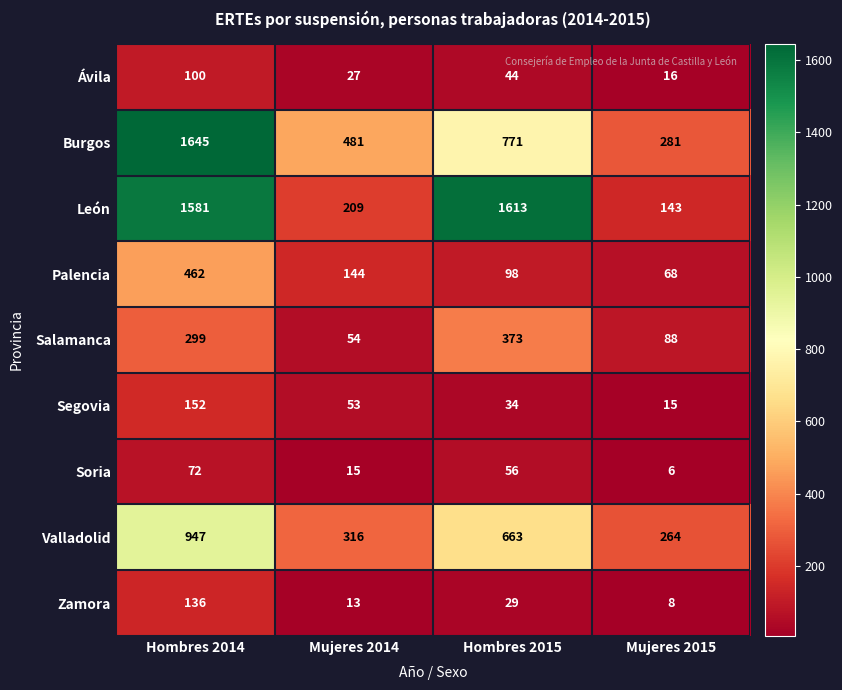

What is the total value across all series at Hombres 2014?

5394